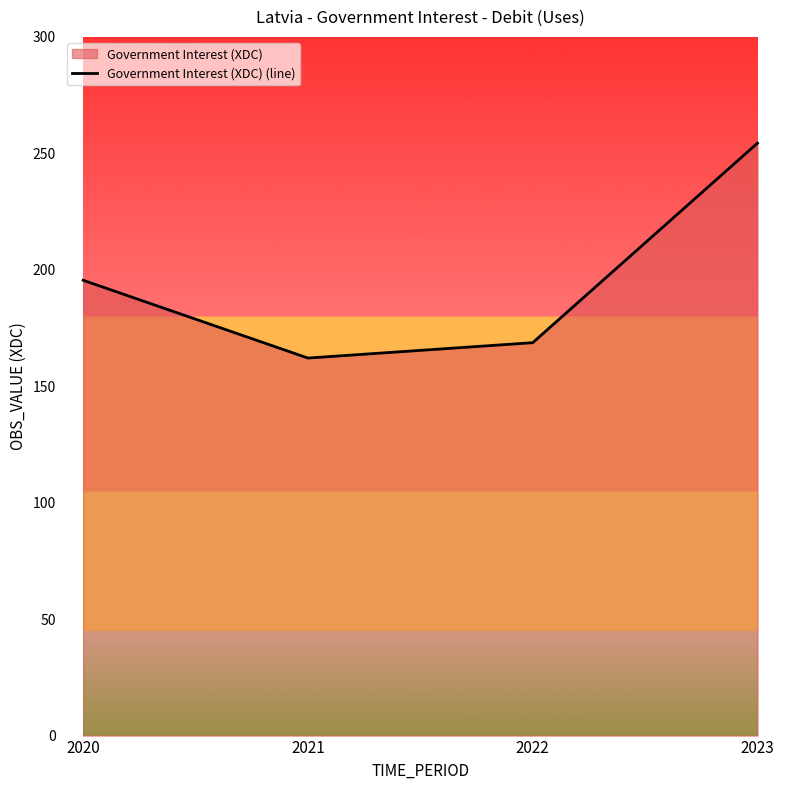

True or false: the data has more than 0 interior local peaks.

False